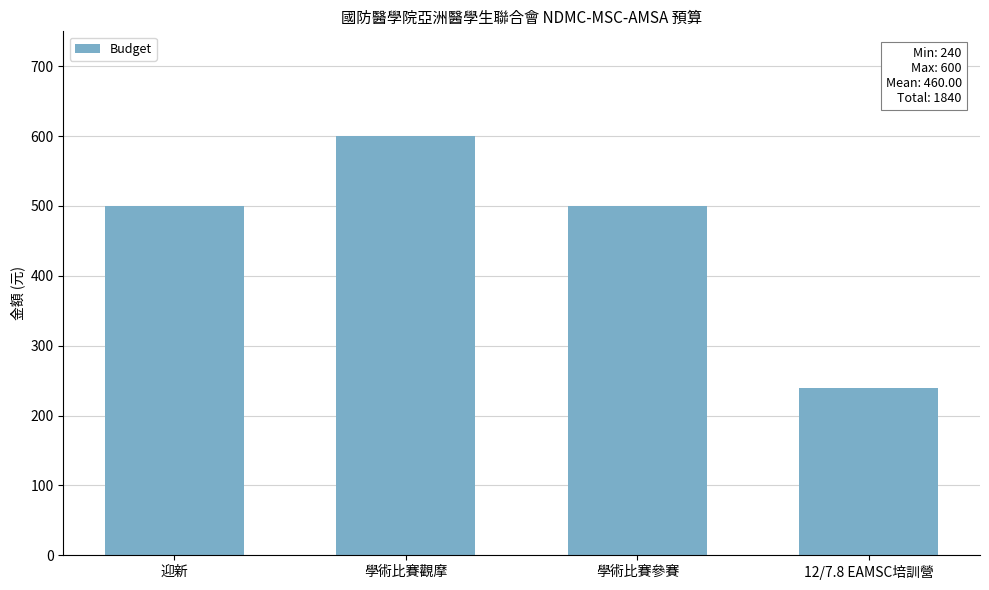

What is the sum of the values at 學術比賽觀摩 and 學術比賽參賽?

1100